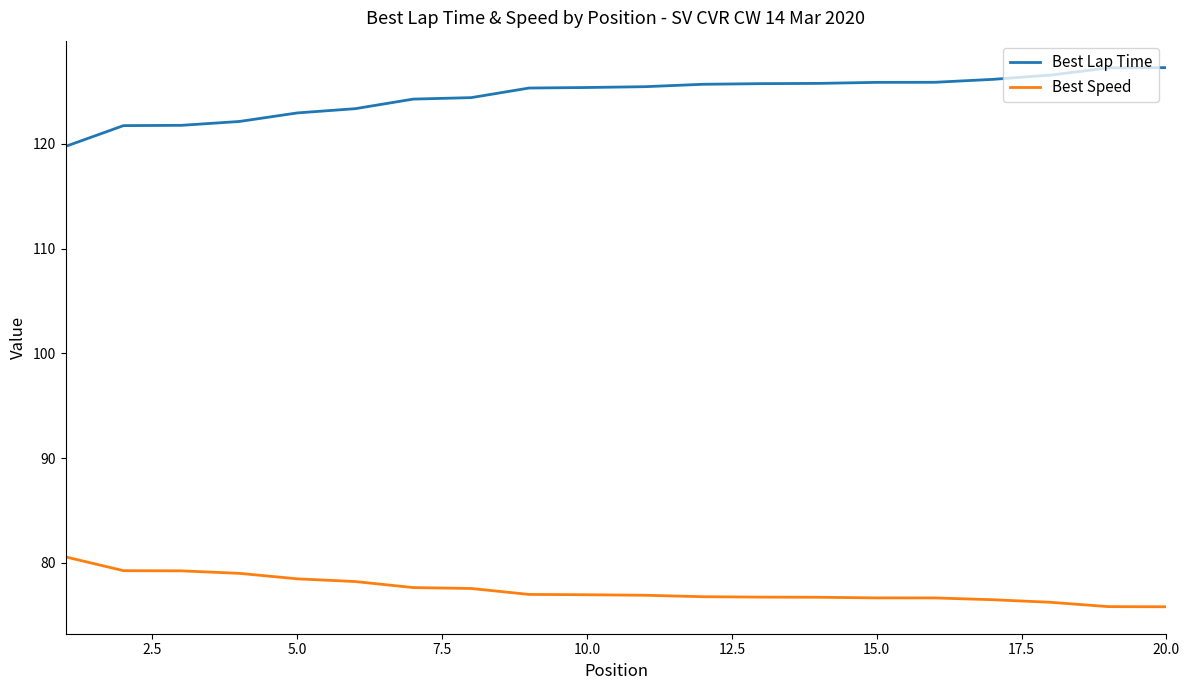

What is the smallest value displayed?

75.8